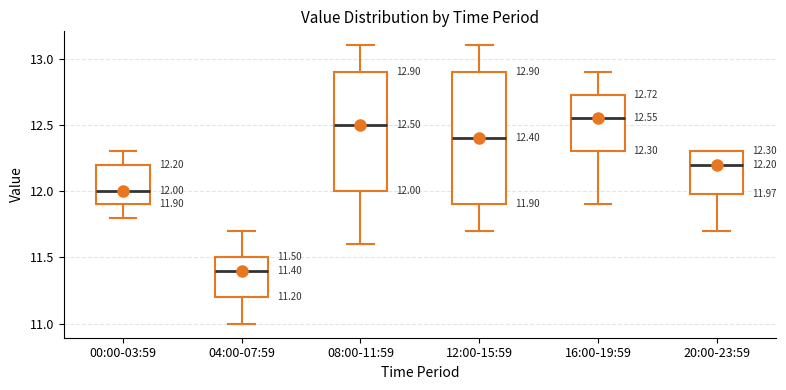

Which box's median line is the highest?

16:00-19:59